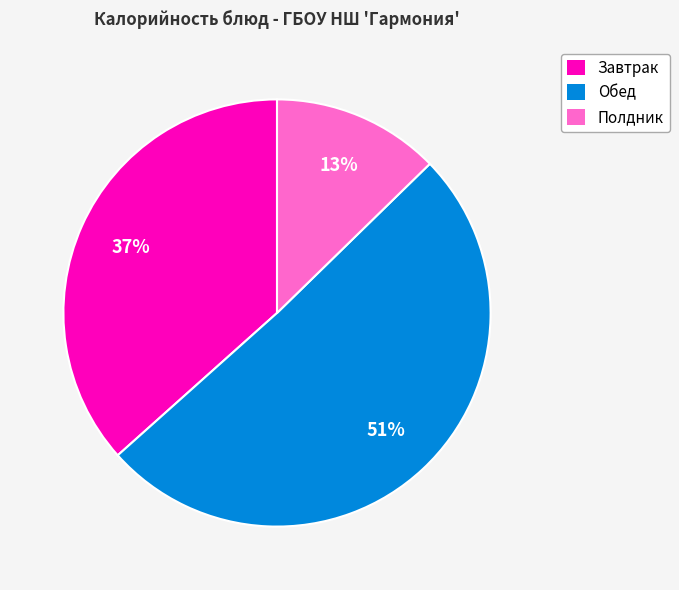

How many slices are in this pie chart?

3